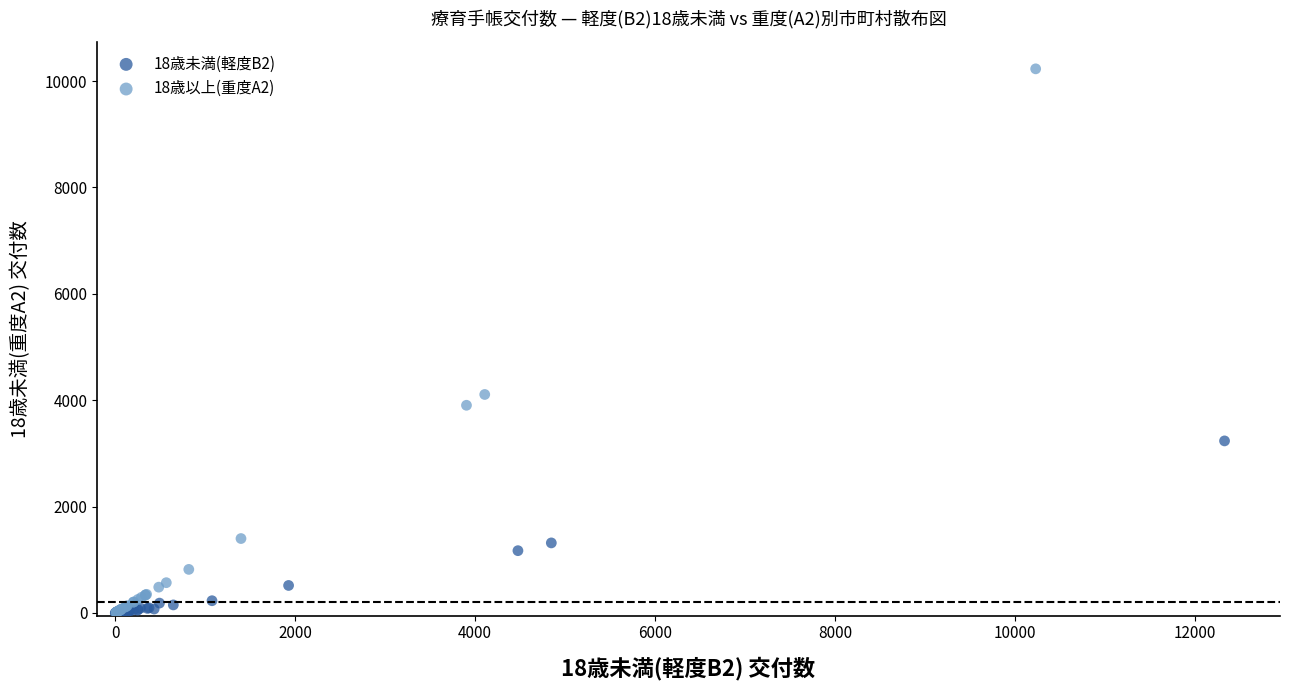

Which series has the widest spread of Y values?

18歳以上(重度A2)